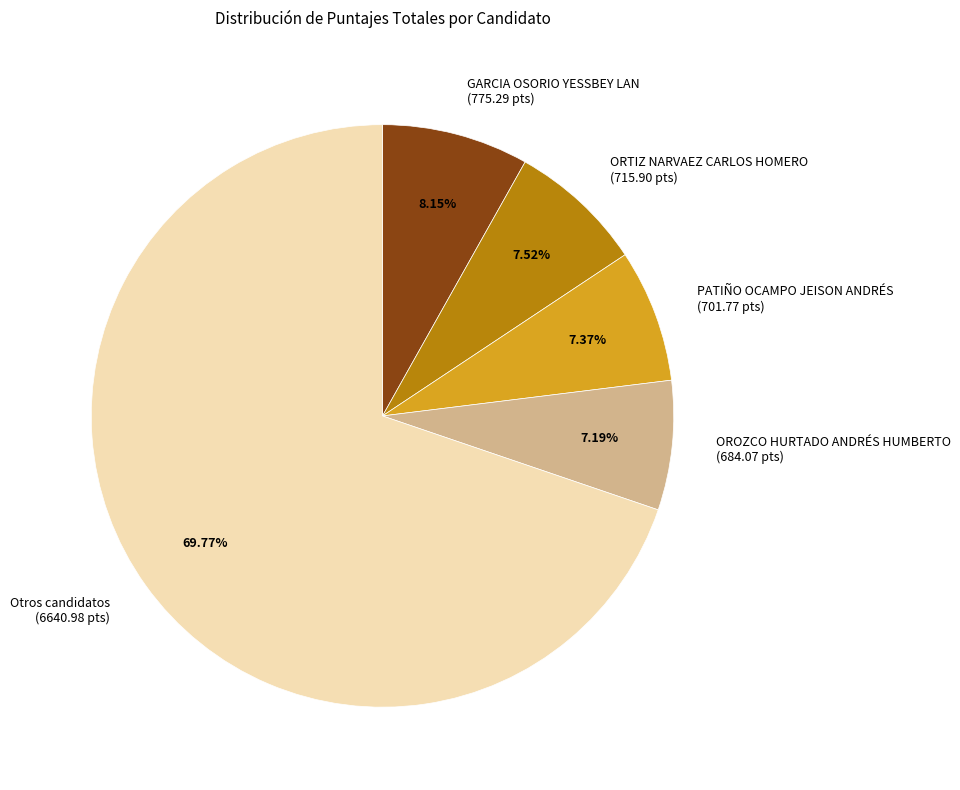

How many slices are in this pie chart?

5